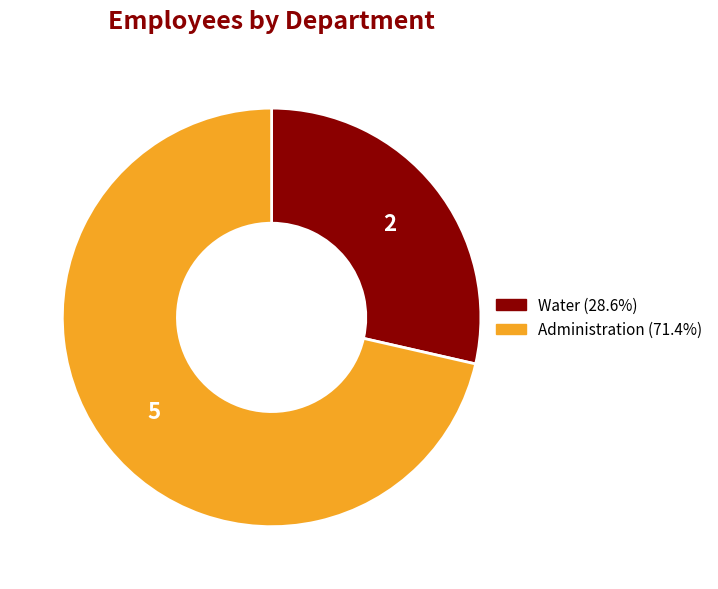

True or false: Administration accounts for 82% of the total.

False